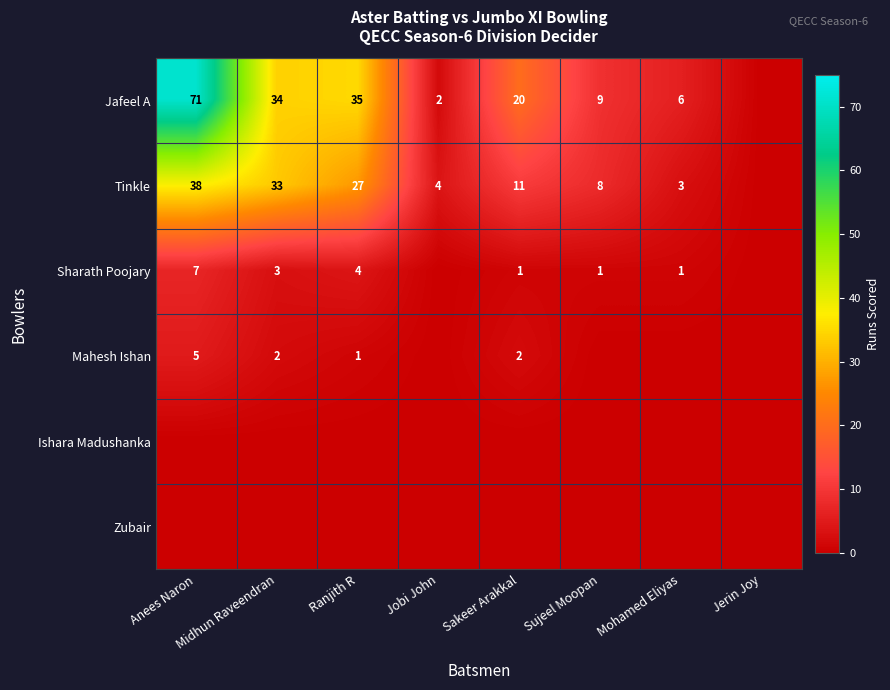

The Tinkle series shows 25 at Anees Naron. True or false?

False